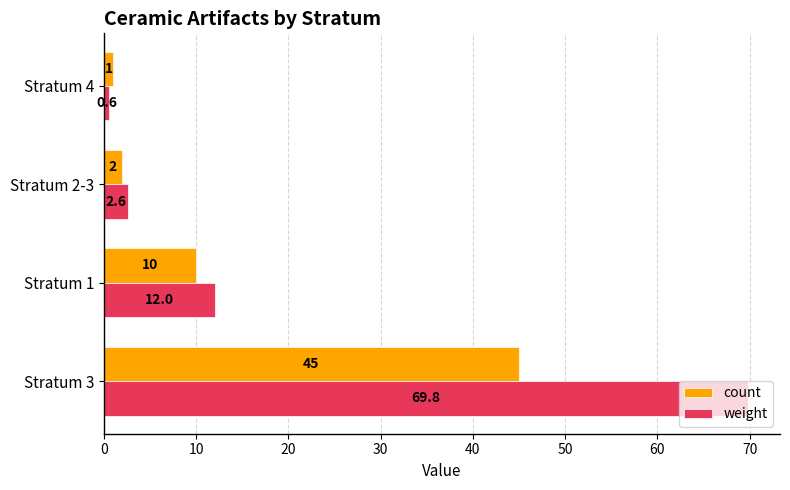

The count series shows 3.6 at Stratum 1. True or false?

False